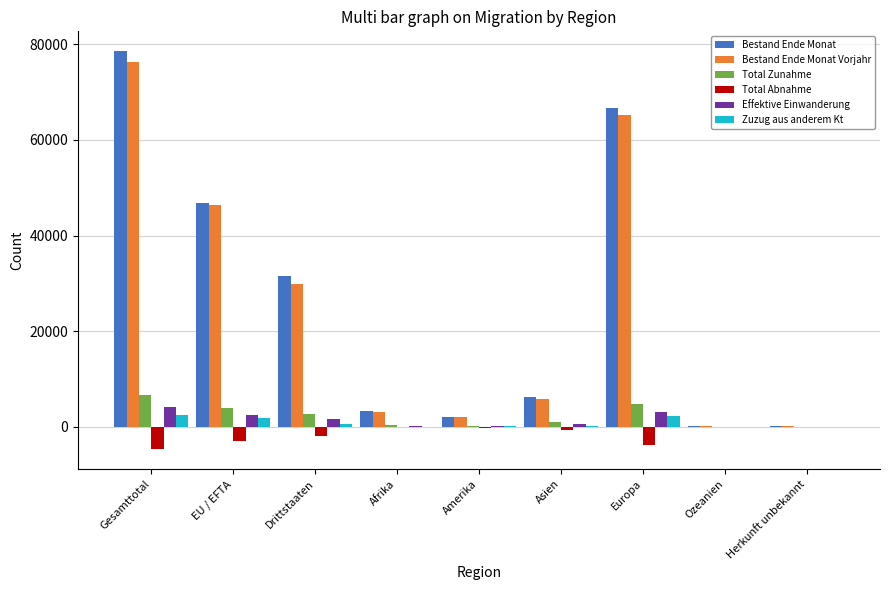

The value of Effektive Einwanderung at Europa is 3045. True or false?

True